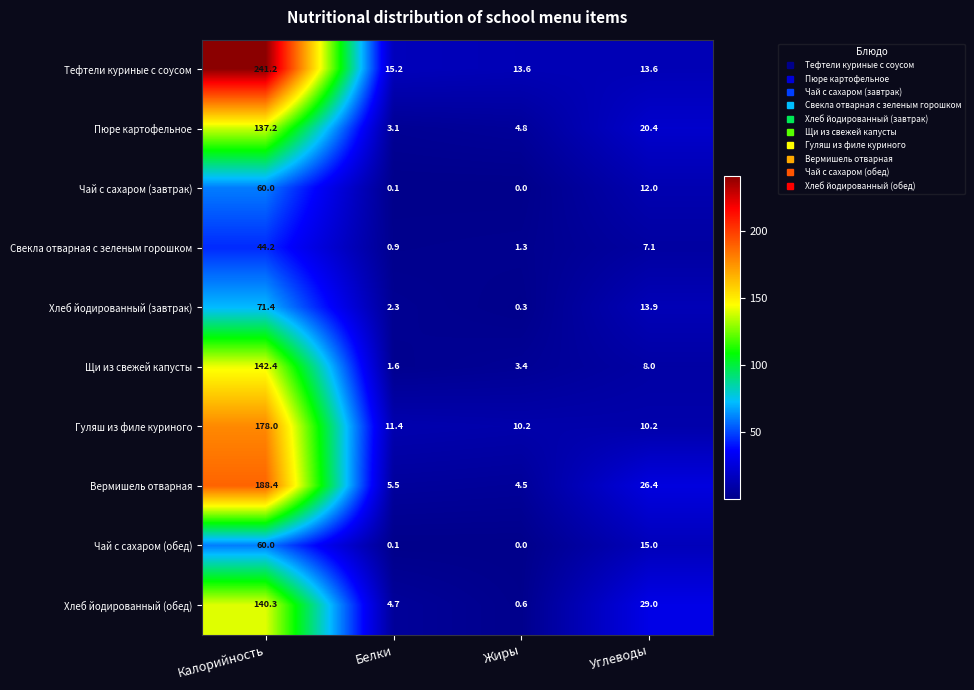

Between Калорийность and Углеводы, which series saw the biggest shift?

Тефтели куриные с соусом